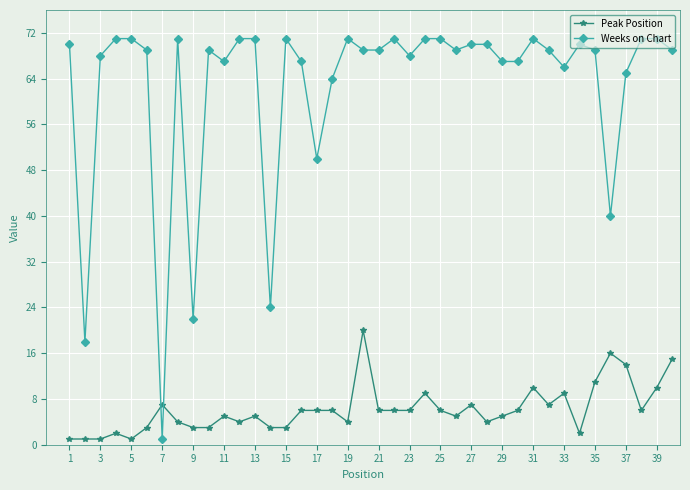

Which series has the largest range (max minus min)?

Weeks on Chart